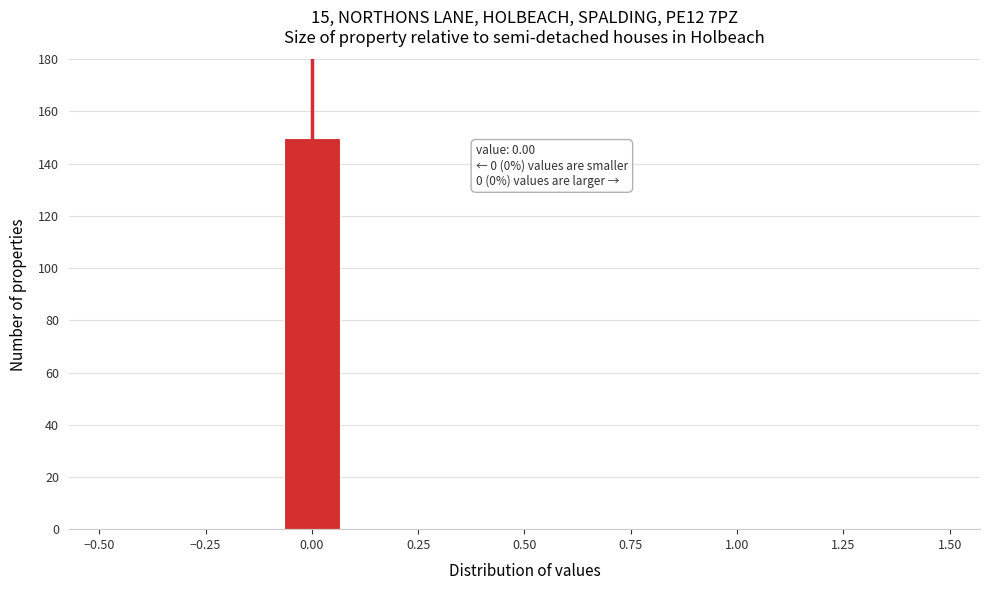

Around what value on the x-axis is the tallest bar? Give the approximate position of its centre, as read against the axis.

0.00